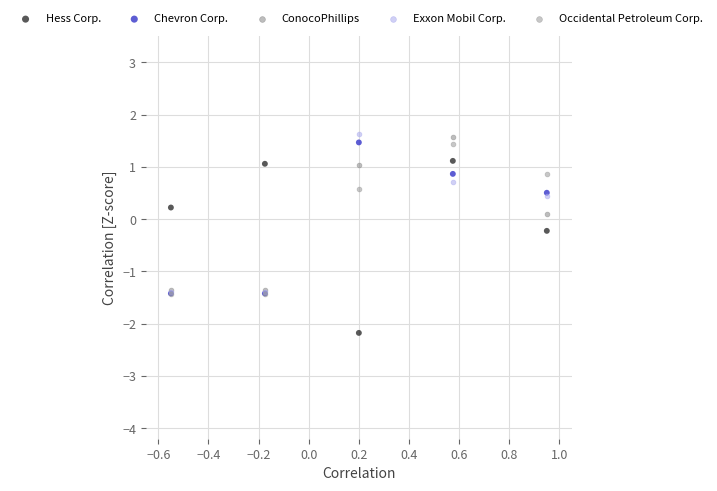

In the Chevron Corp. series, what Y value is closest to 0?

0.5